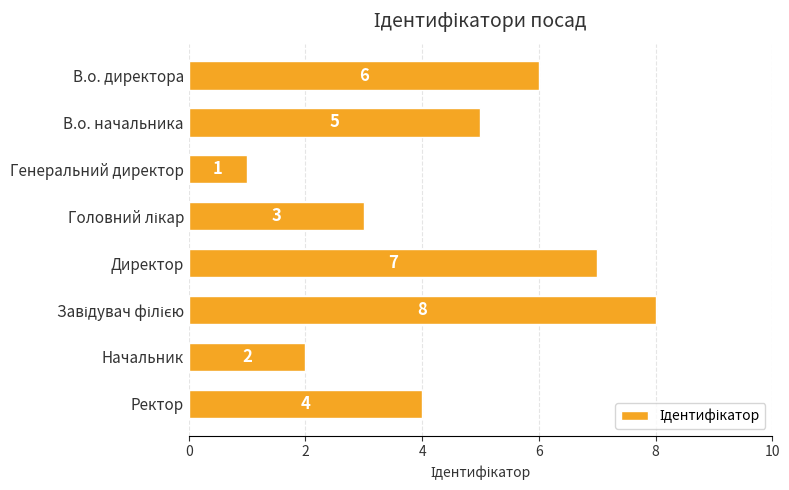

Count the values in the range 3 to 7.

5